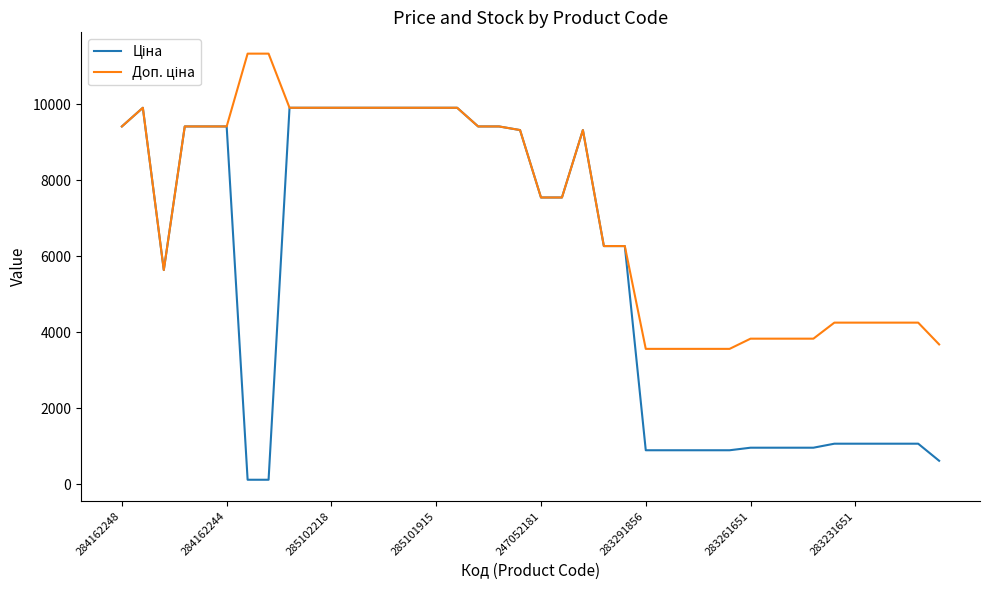

Does the chart have visible grid lines?

No